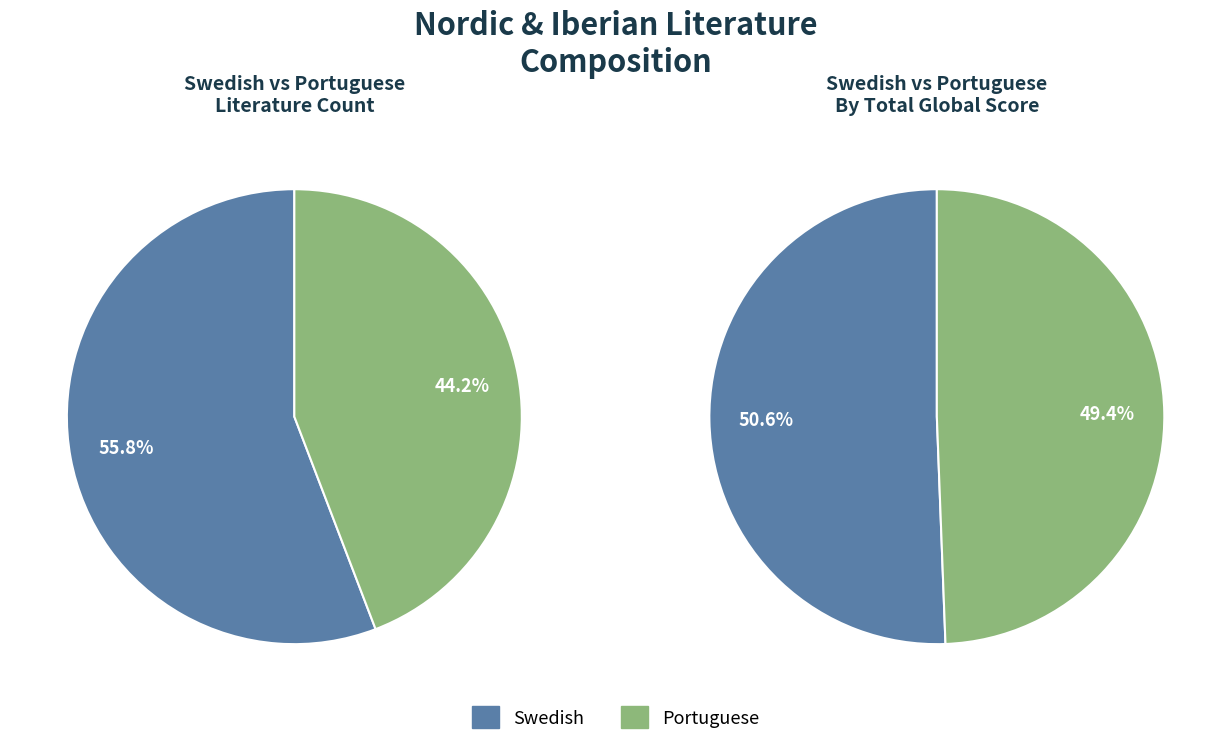

Do Swedish and Portuguese together represent more than half of the pie?

Yes